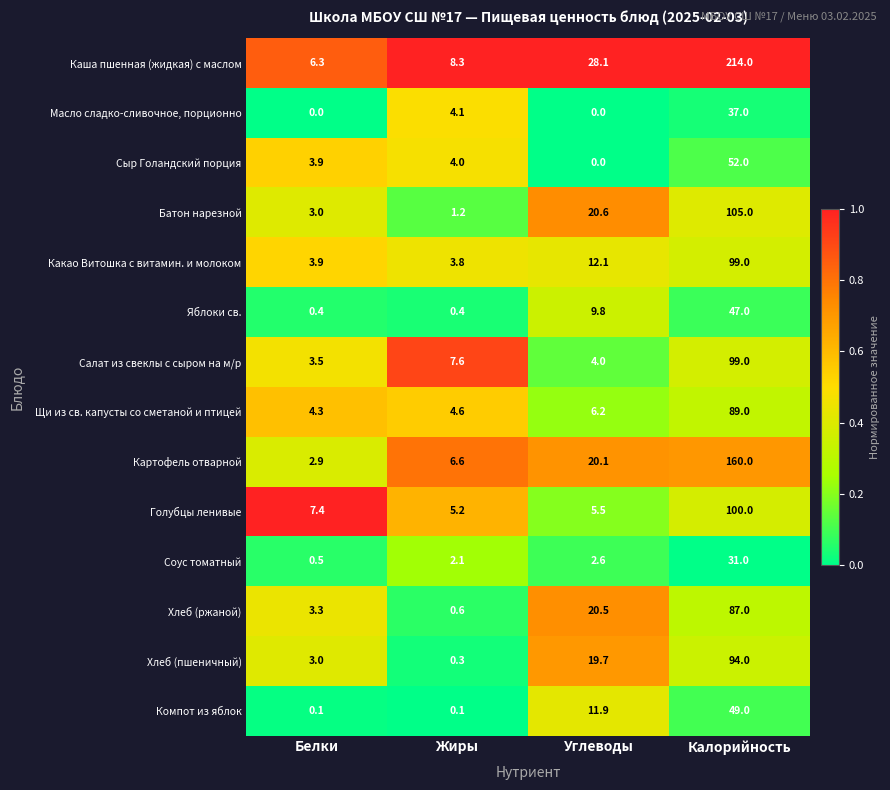

The value of Хлеб (пшеничный) at Белки is 3.0. True or false?

True